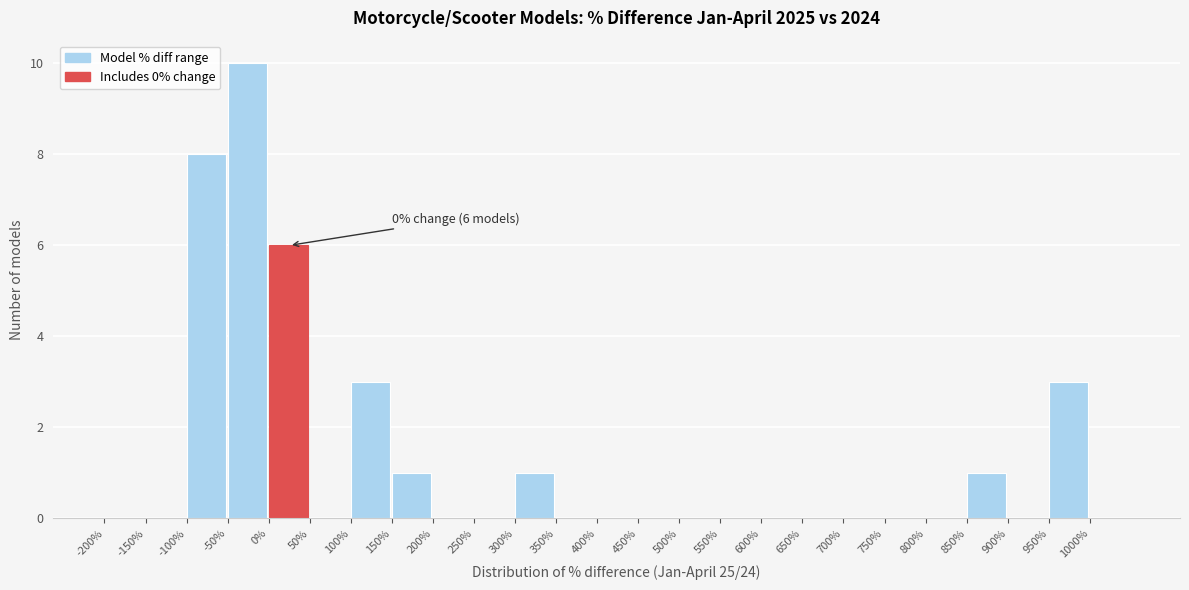

Over which range of the x-axis is the bar tallest?

-50 to 0